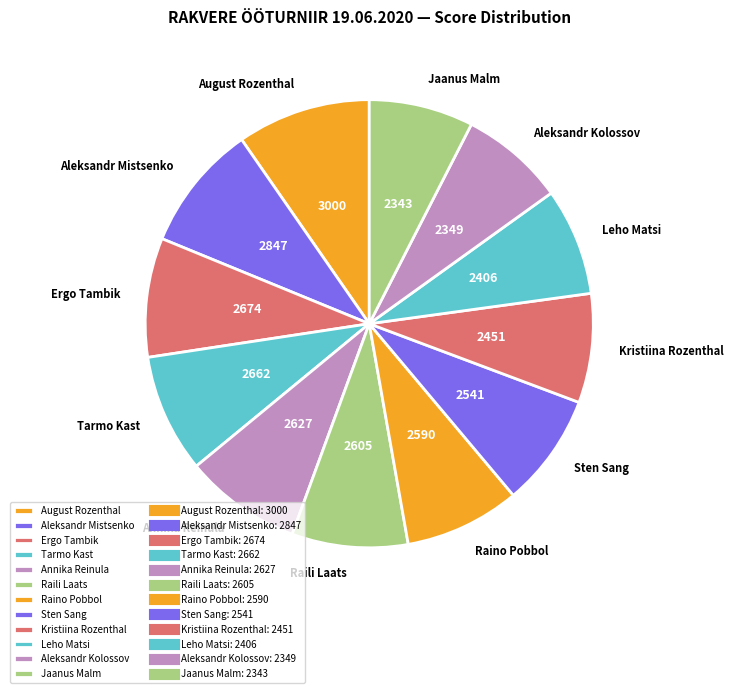

Do Leho Matsi and Tarmo Kast together represent more than half of the pie?

No